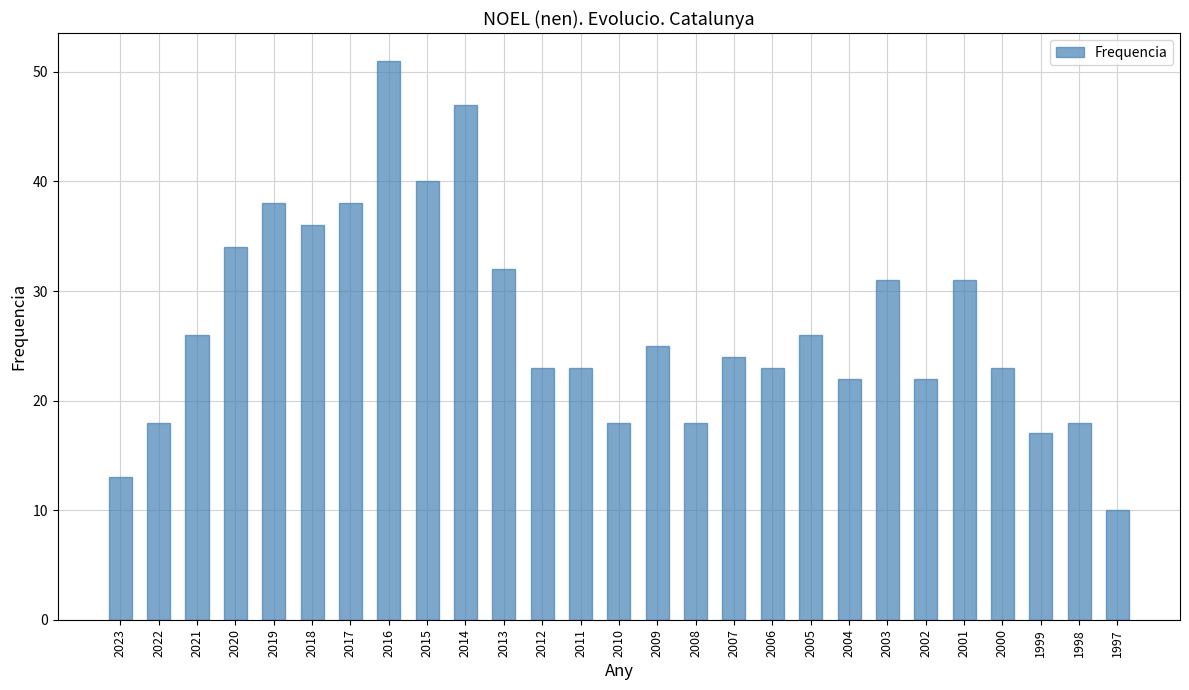

The chart shows a value of 32 at 1998. True or false?

False